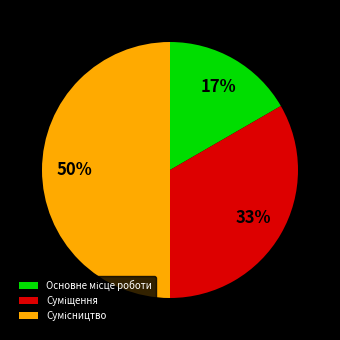

To the nearest percent, what is the difference between the largest and smallest slice percentages?

33%